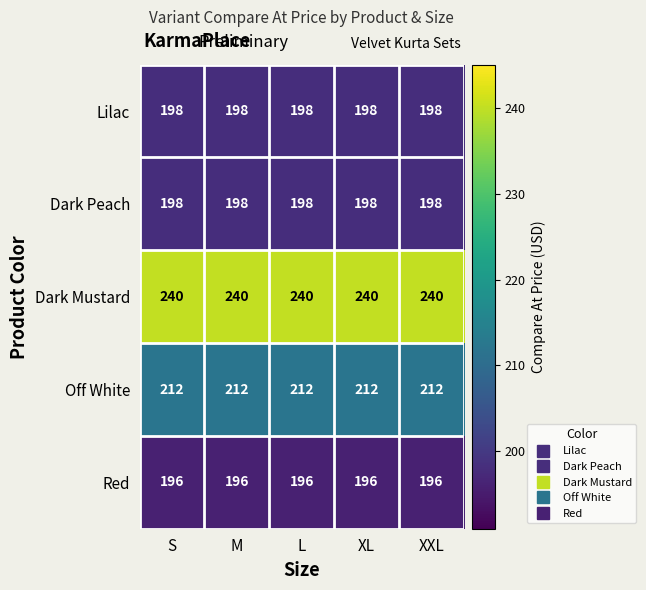

What is the total value across all series at S?

1044